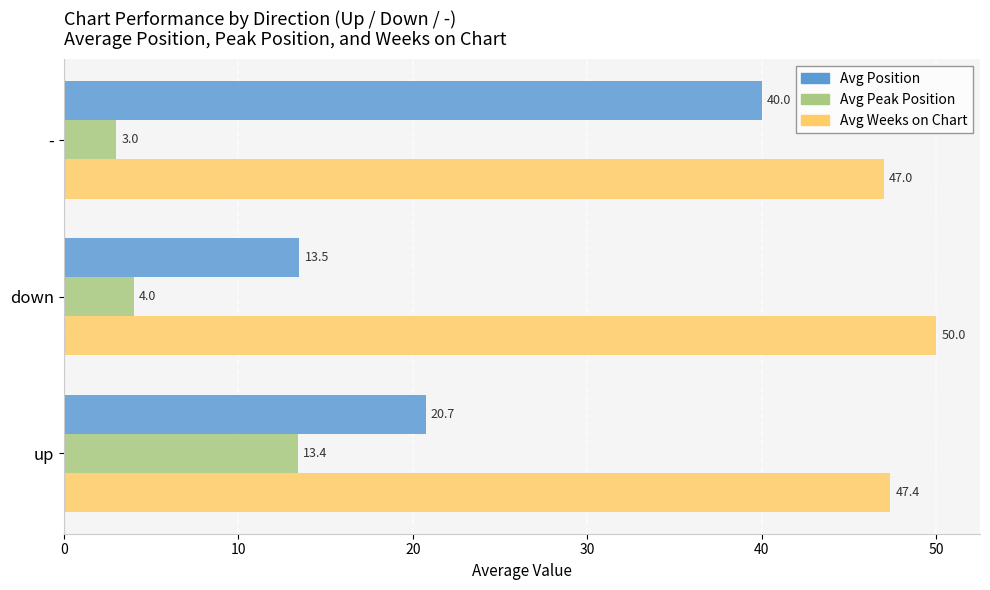

Is it true that Avg Peak Position equals 13.4 at up?

True